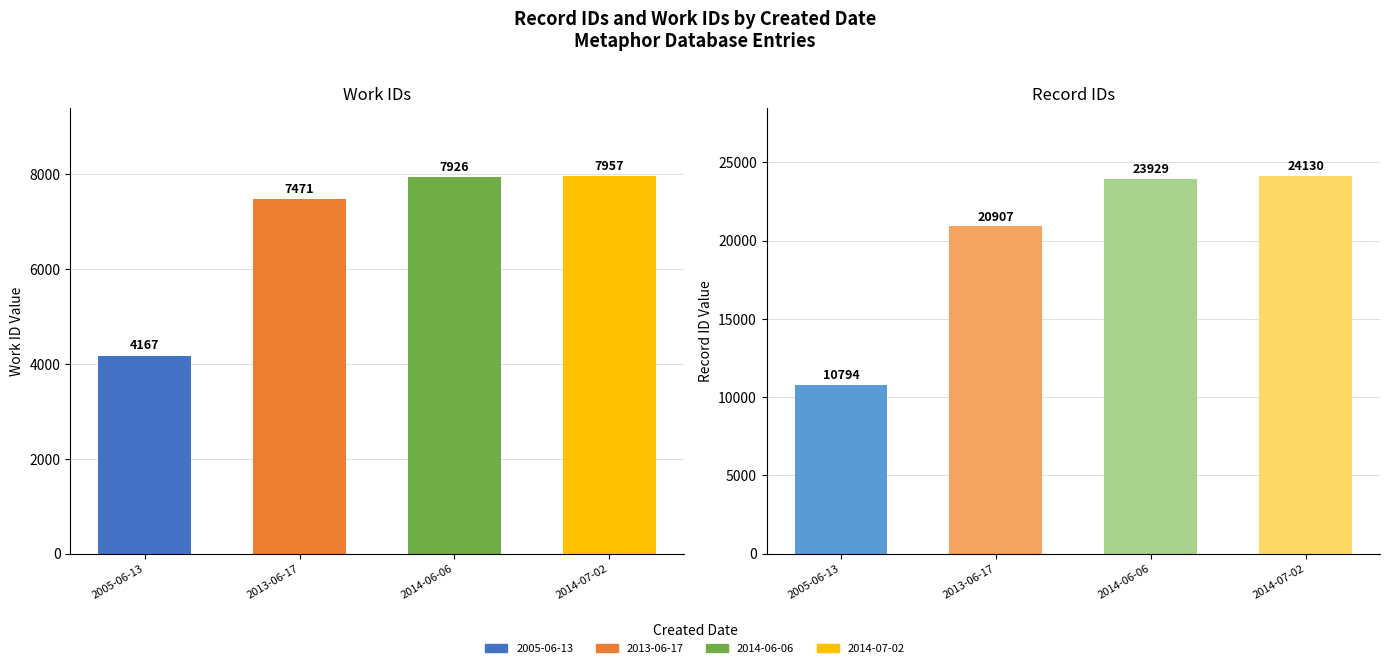

Between 2014-07-02 and 2014-06-06, which is larger?

2014-07-02